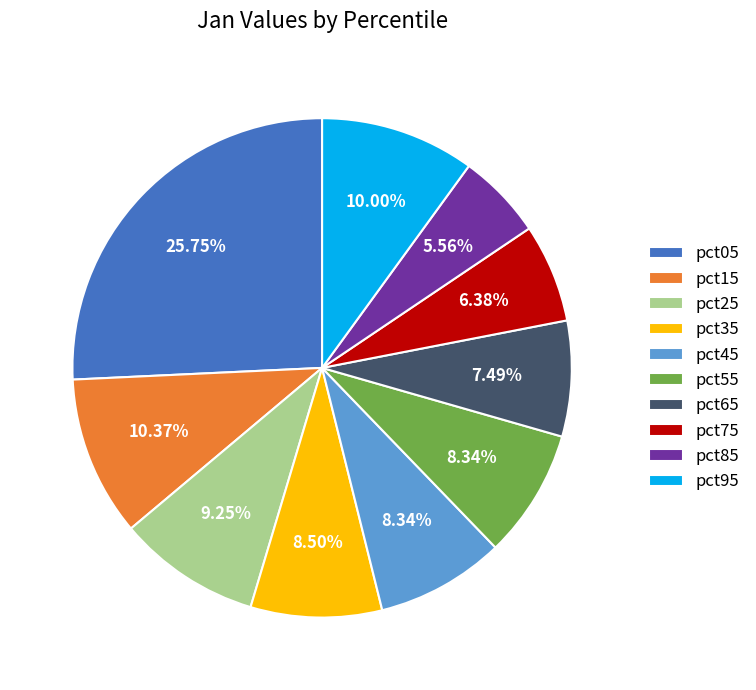

Count the number of slices in the pie.

10